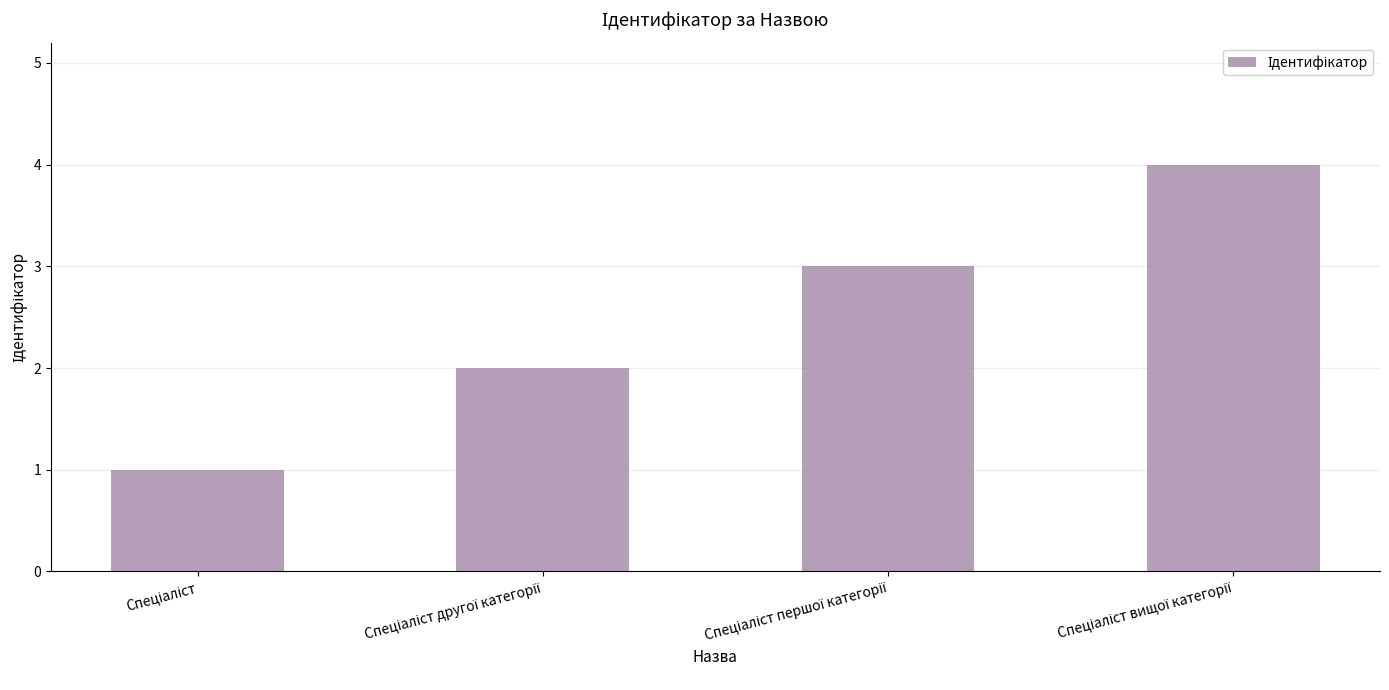

What is the maximum value shown in the chart?

4